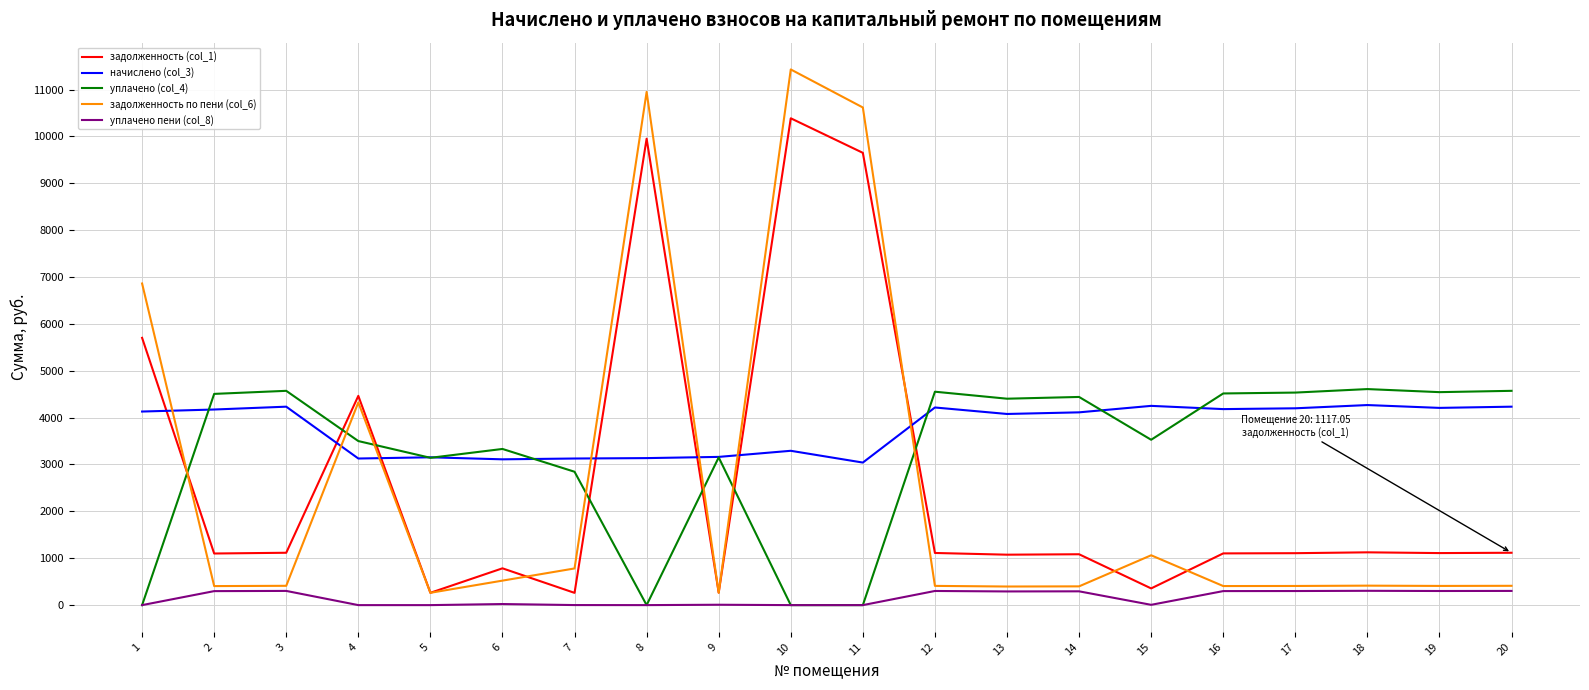

What is the sum of the уплачено (col_4) values at 8 and 12?

4553.0